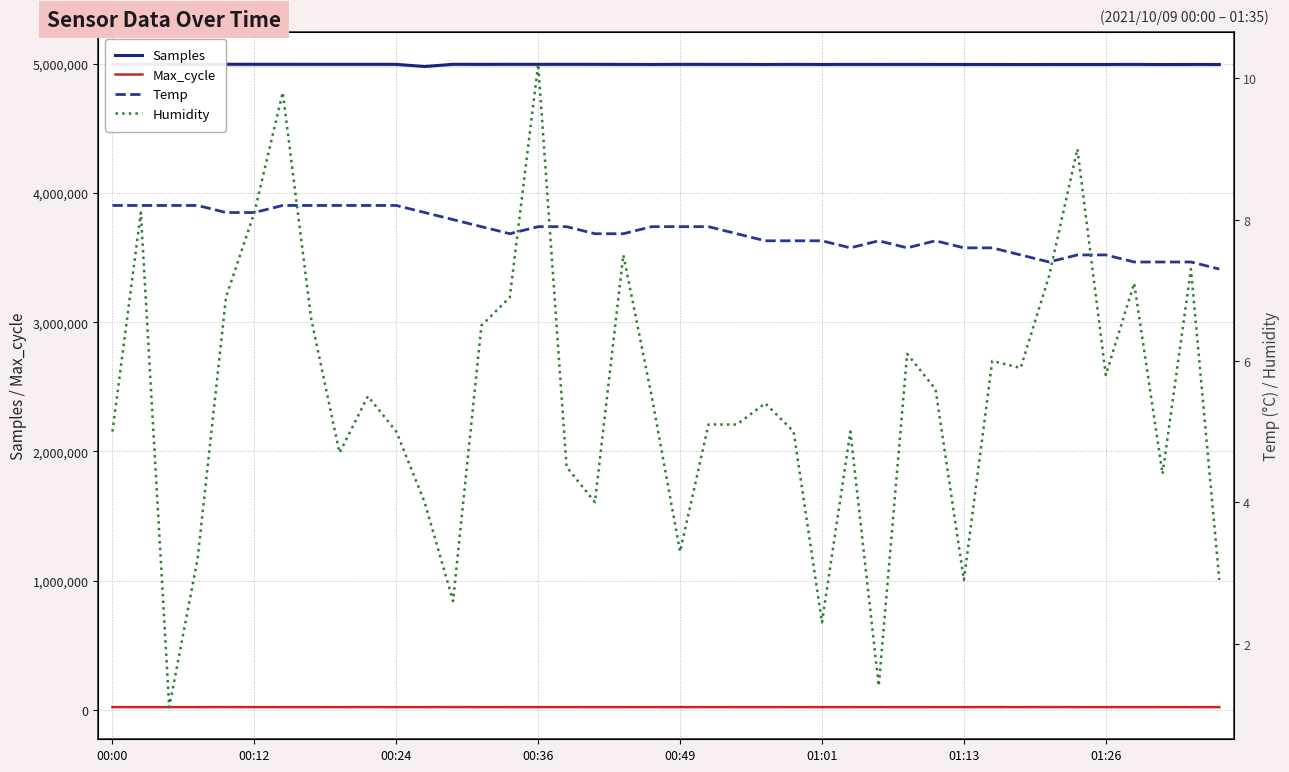

Which series has the largest range (max minus min)?

Samples